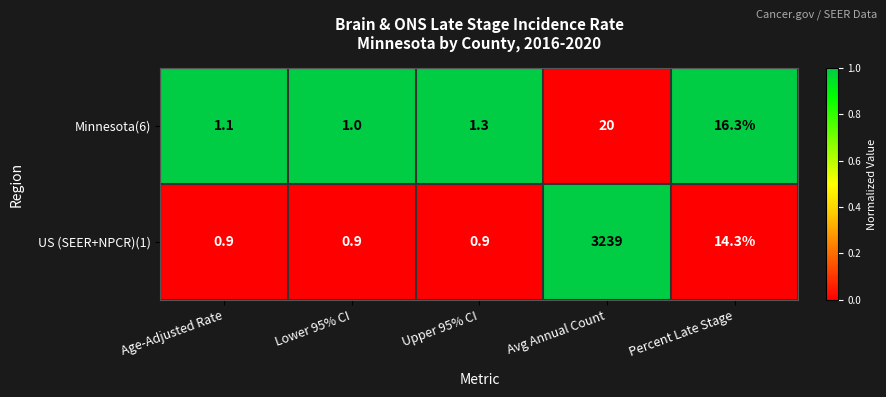

Which series changed the most between Avg Annual Count and Percent Late Stage?

US (SEER+NPCR)(1)